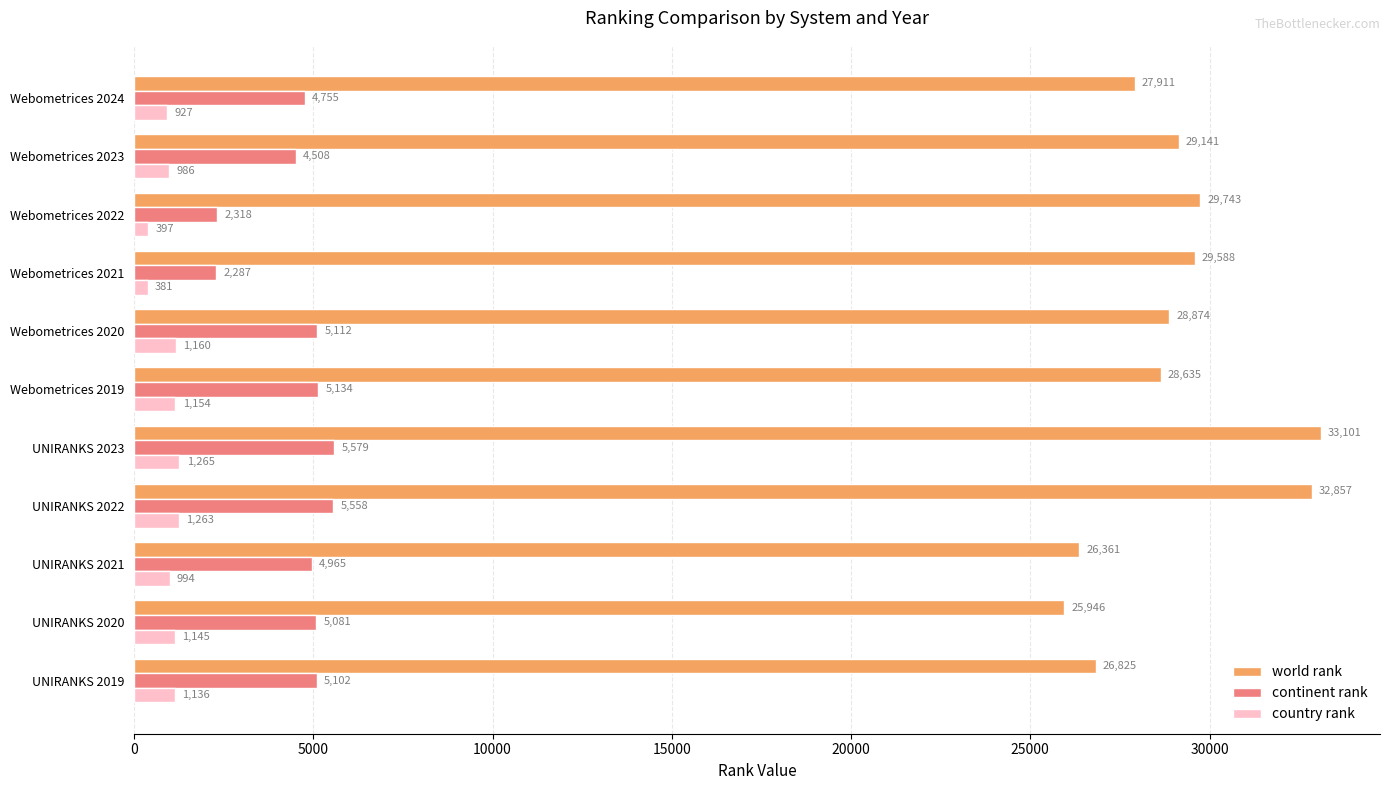

Is the value of continent rank at Webometrices 2019 greater than the value of country rank at UNIRANKS 2020?

Yes